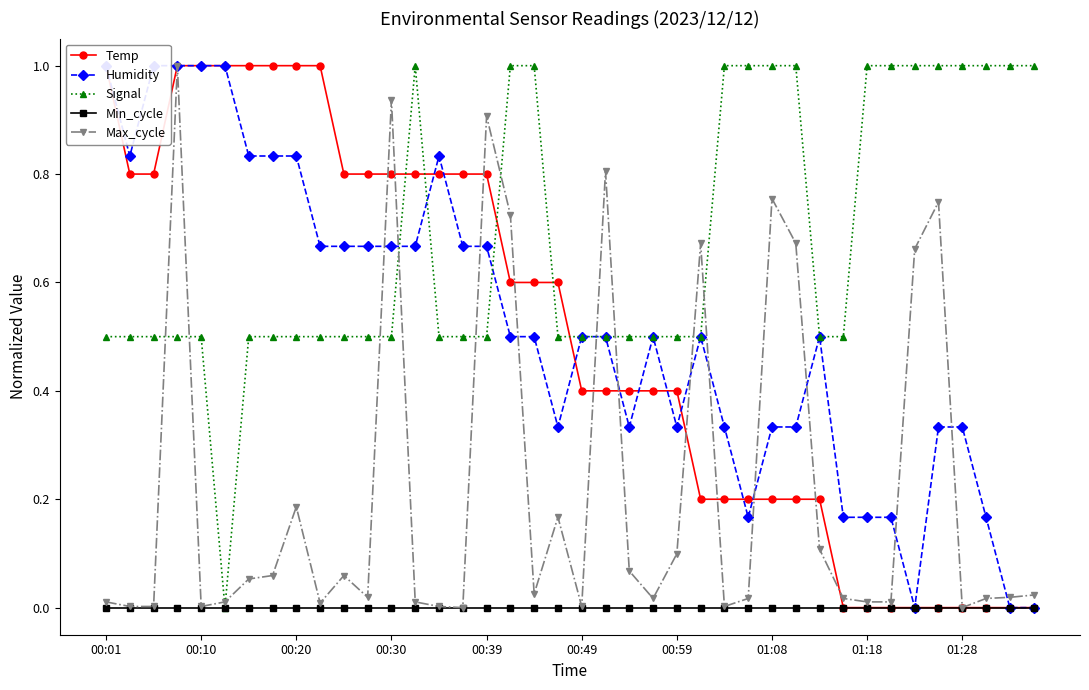

True or false: Signal has a value of 0.5 at 00:20.

True